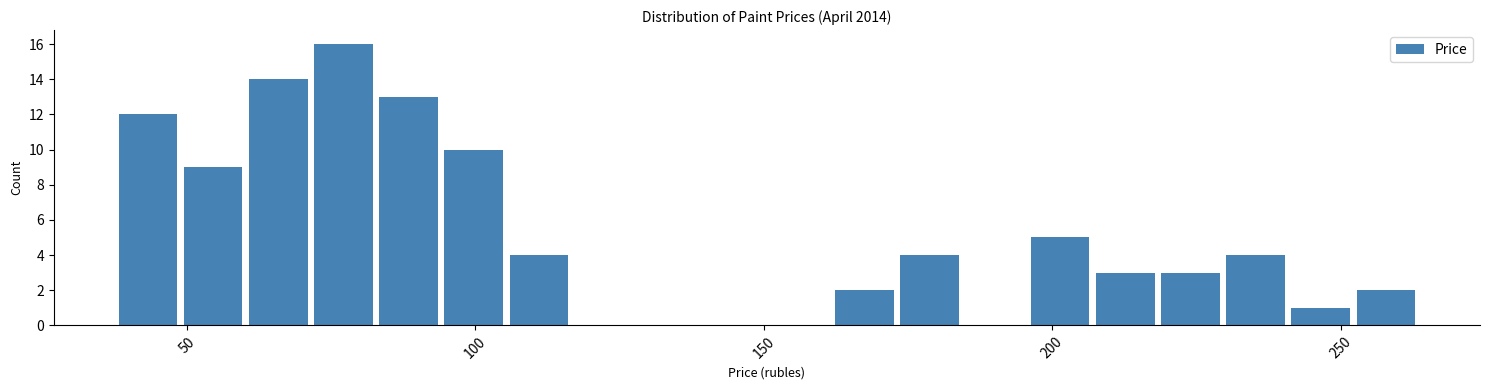

Around what value on the x-axis is the tallest bar? Give the approximate position of its centre, as read against the axis.

75